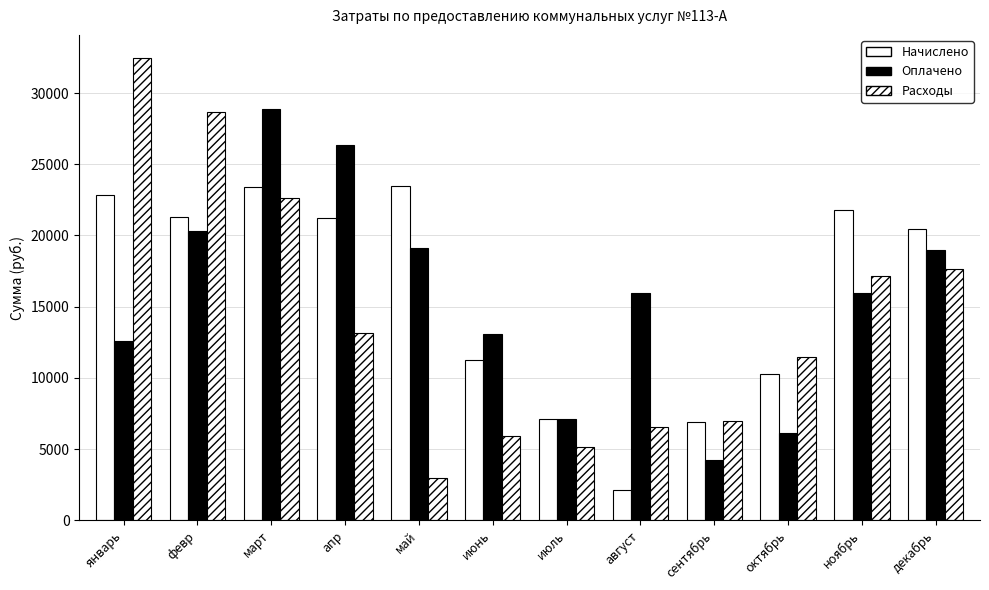

How many data points in Начислено are above 21195?

6